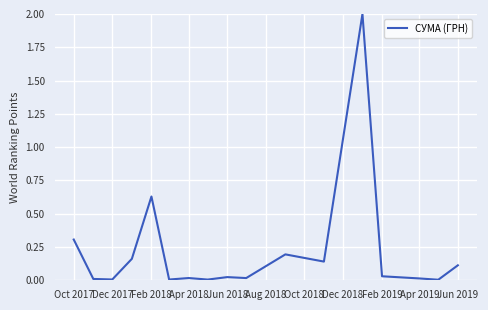

What is the greatest value displayed?

2.0